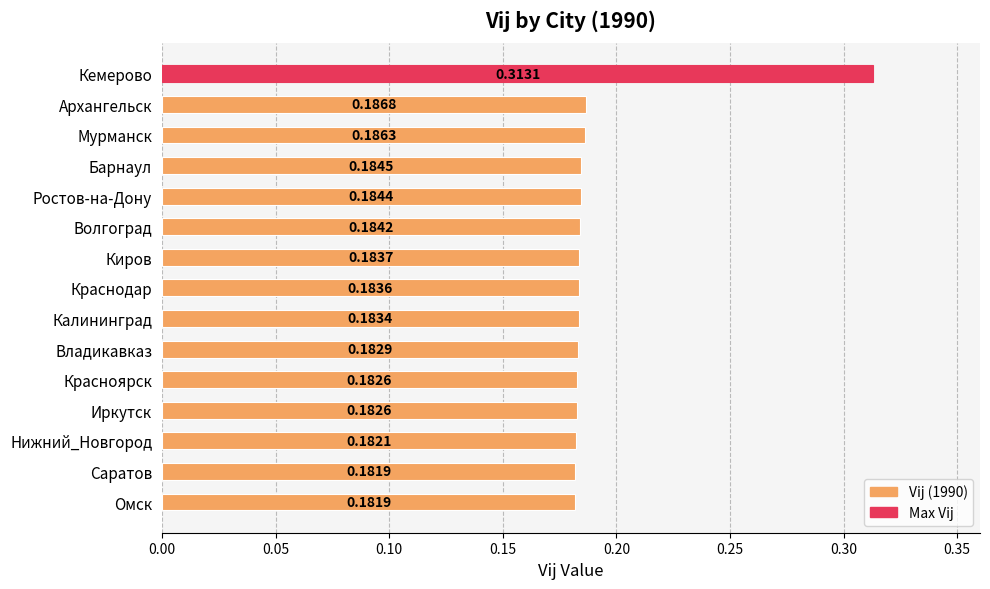

What is the label of the 6th bar from the bottom?

Владикавказ